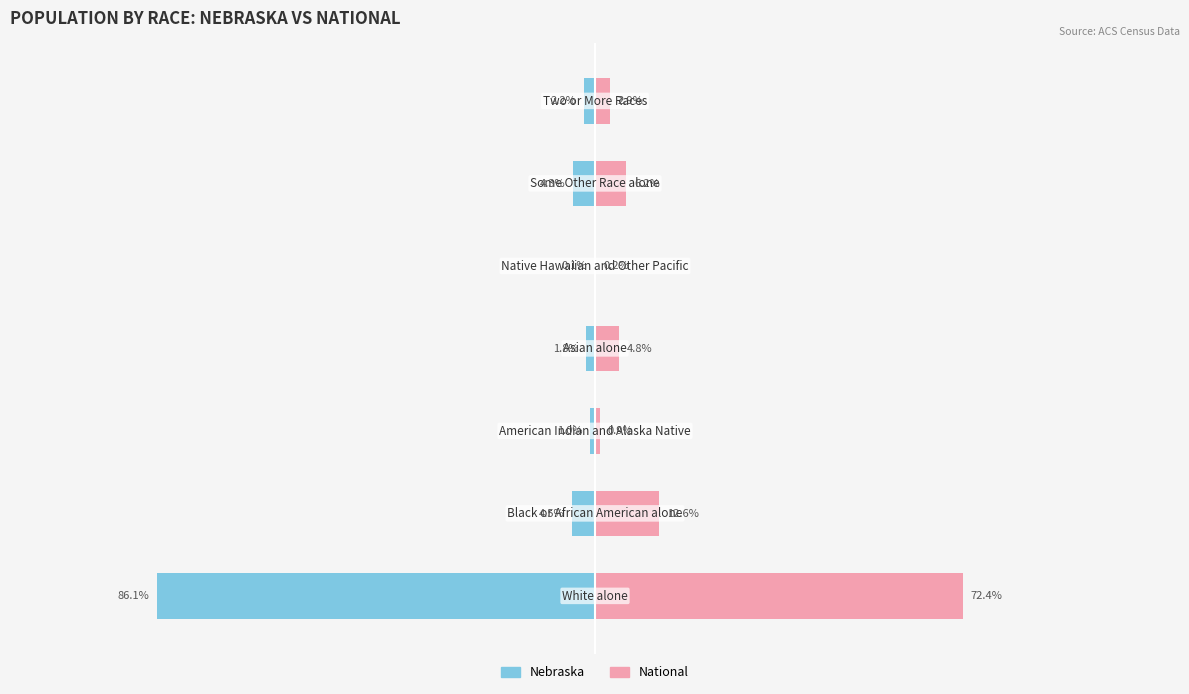

Is the value of Nebraska at 4 greater than the value of National at 5?

No